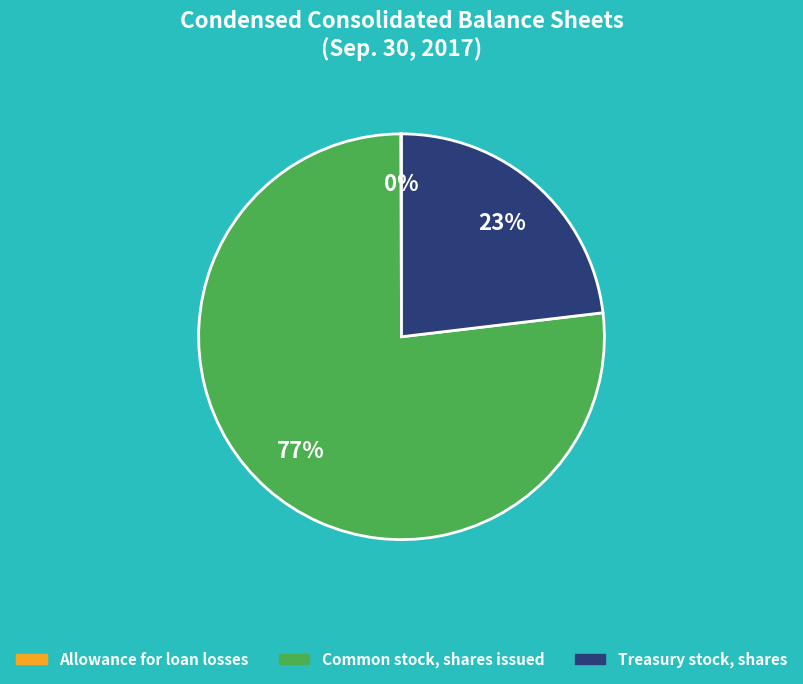

Do Treasury stock, shares and Common stock, shares issued together represent more than half of the pie?

Yes